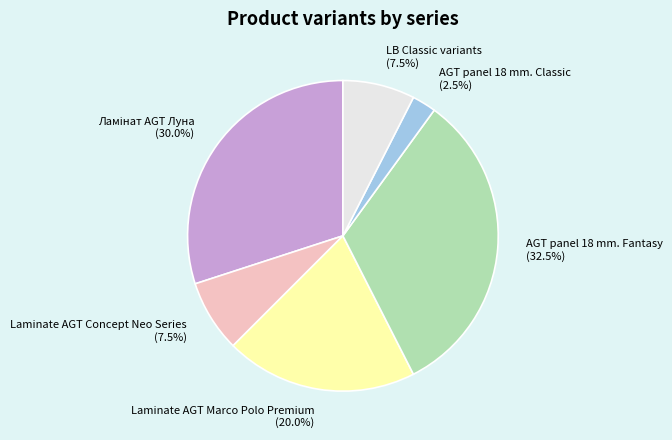

What percentage is NOT represented by Laminate AGT Marco Polo Premium?

80.0%